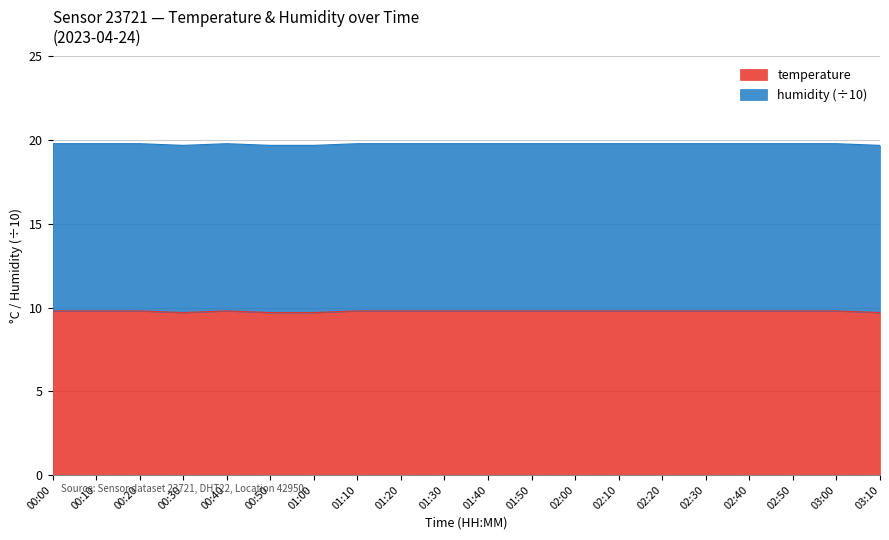

What is the total value across all series at 02:00?

19.8